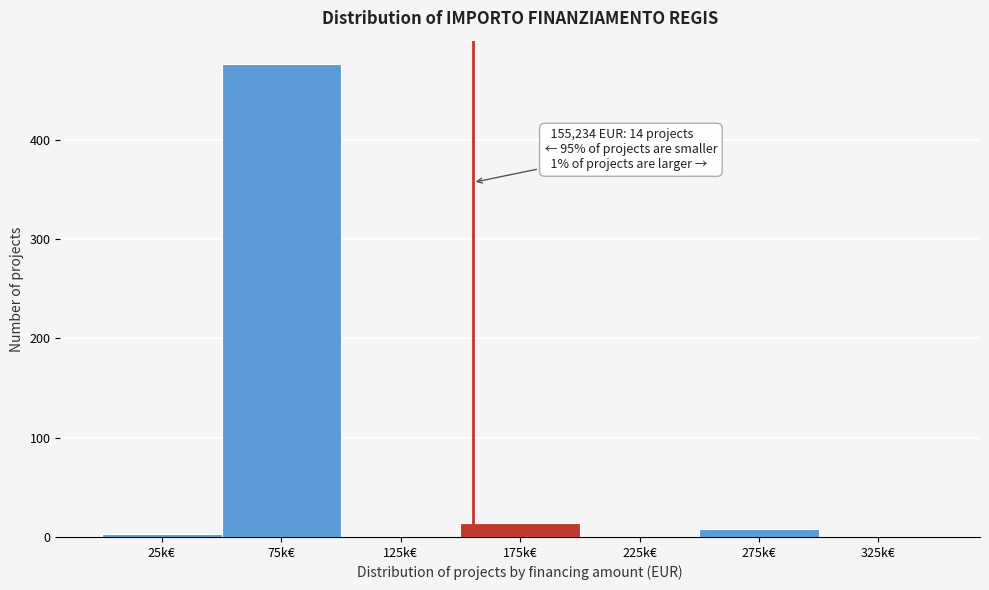

Reading left to right, extract all data points from this chart.

25k€=3	75k€=476	125k€=0	175k€=14	225k€=0	275k€=8	325k€=0